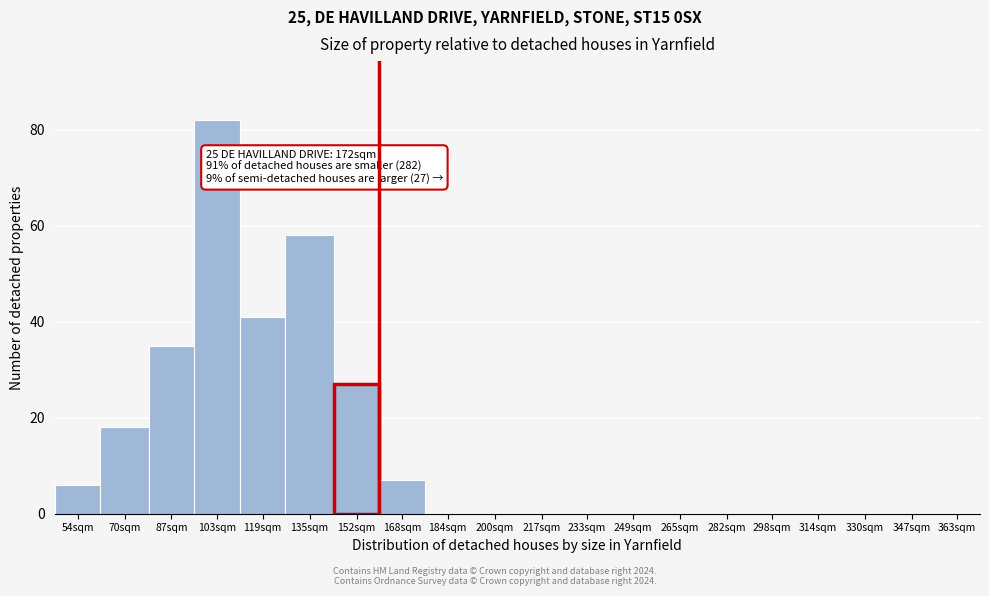

Reading right to left, list all the values displayed in this chart.

363sqm=0	347sqm=0	330sqm=0	314sqm=0	298sqm=0	282sqm=0	265sqm=0	249sqm=0	233sqm=0	217sqm=0	200sqm=0	184sqm=0	168sqm=7	152sqm=27	135sqm=58	119sqm=41	103sqm=82	87sqm=35	70sqm=18	54sqm=6